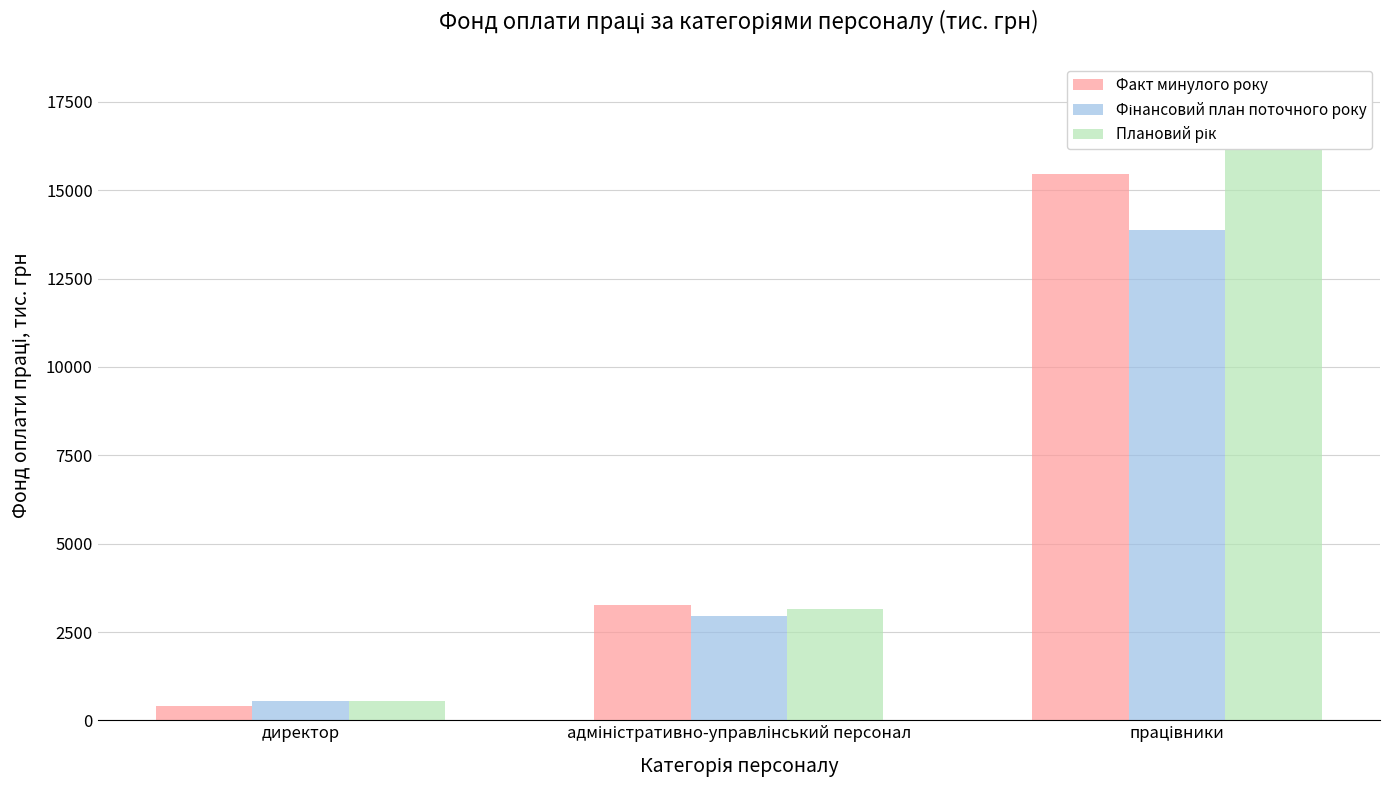

What is the sum of all Фінансовий план поточного року values?

17387.0